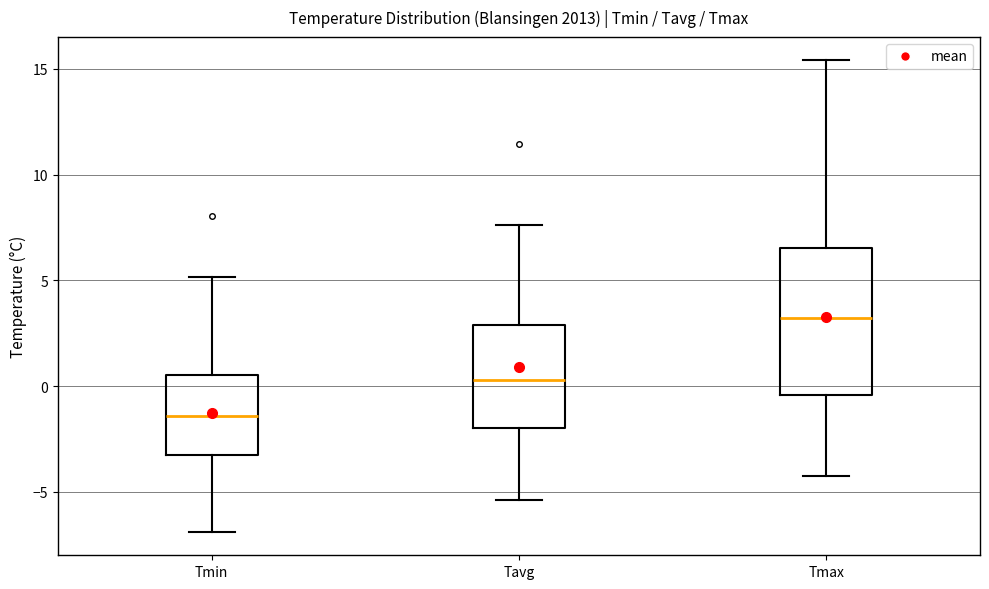

Reading left to right, transcribe this box plot: for each box, give where its median line is, the range the box spans, and where its two whiskers end, as read against the y-axis. The values are not printed on the chart, so give them approximately, as read against the axis.

Tmin: median -1.5, box -3.5 to 0.5, whiskers -7.0 to 5.0
Tavg: median 0.5, box -2.0 to 3.0, whiskers -5.5 to 7.5
Tmax: median 3.0, box -0.5 to 6.5, whiskers -4.0 to 15.5